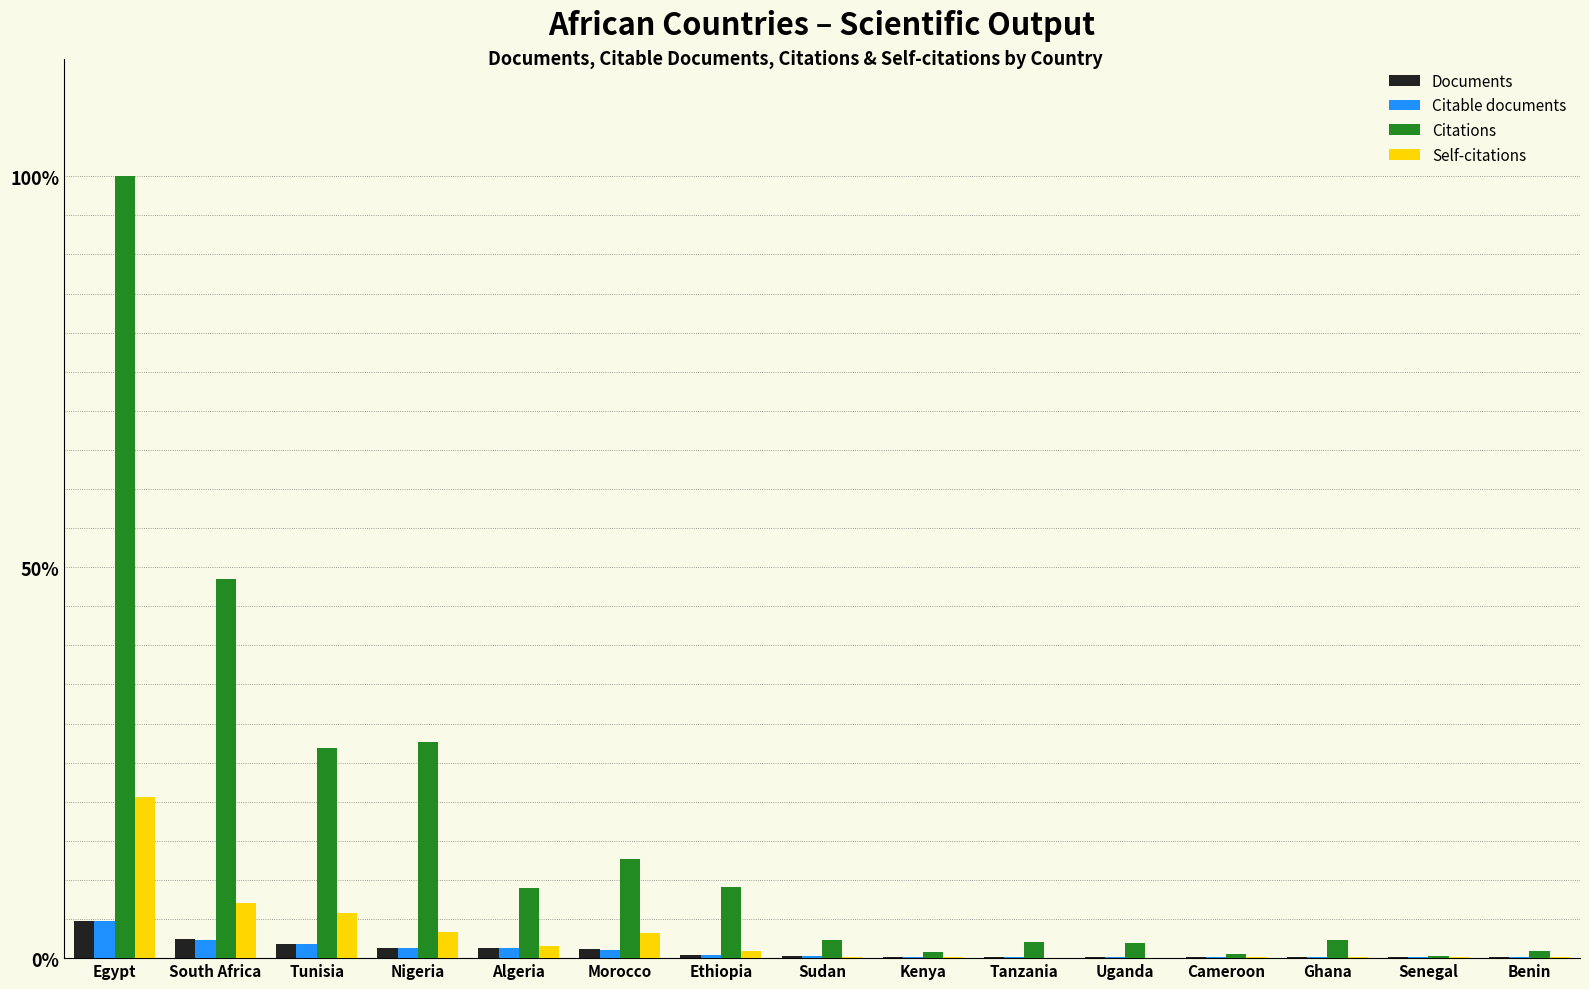

Where is Self-citations nearest to the value 10?

South Africa